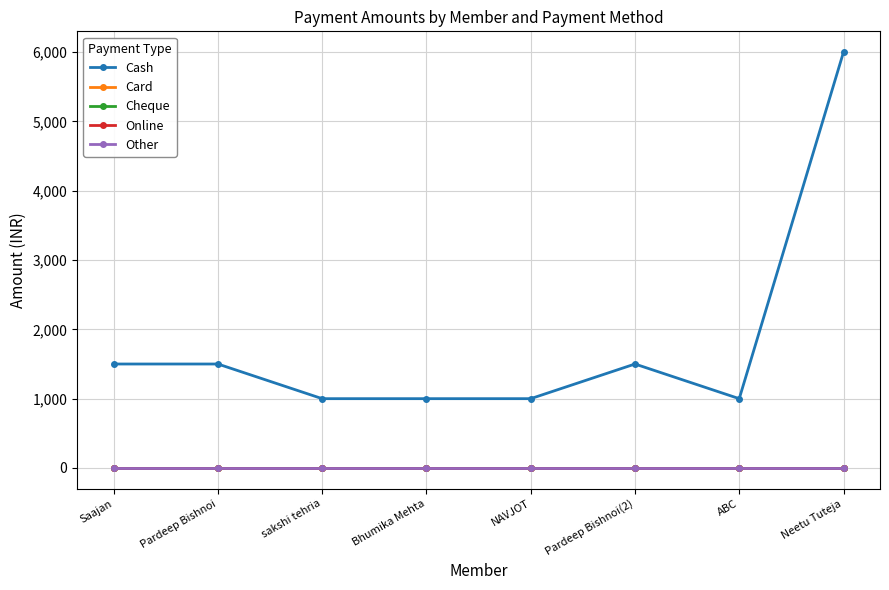

Is it true that Other equals 0 at Neetu Tuteja?

True